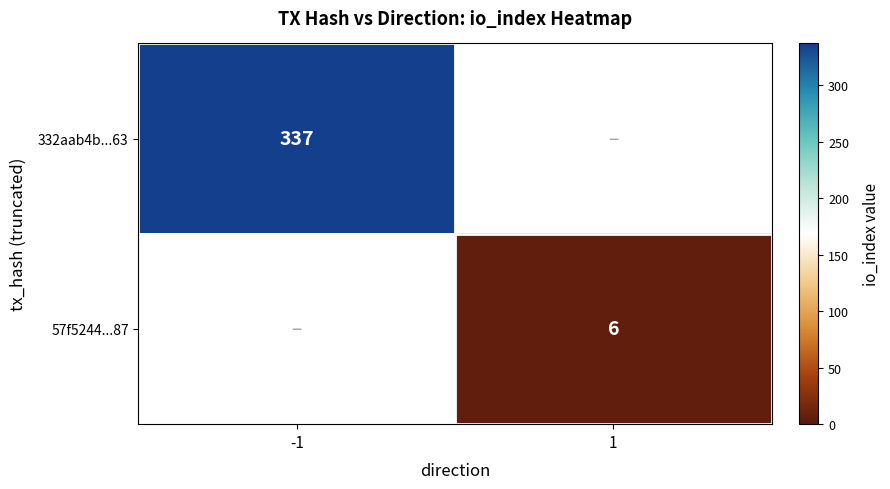

True or false: 332aab4b...63 has a value of 535 at -1.

False